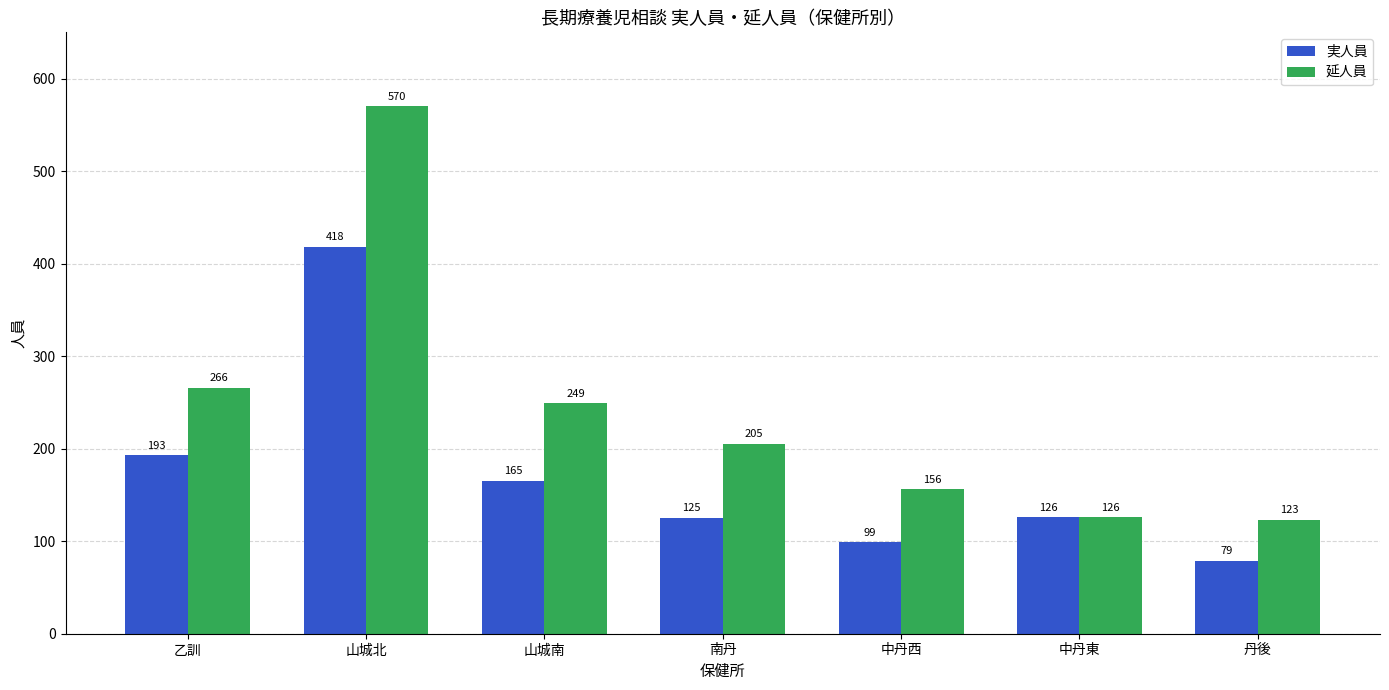

List the series in order of their overall mean, highest first.

延人員, 実人員